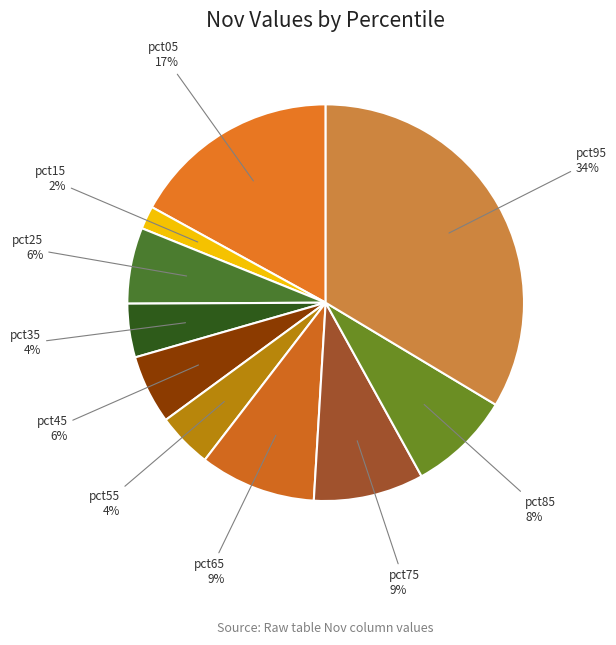

Is pct55 the majority of the pie?

No